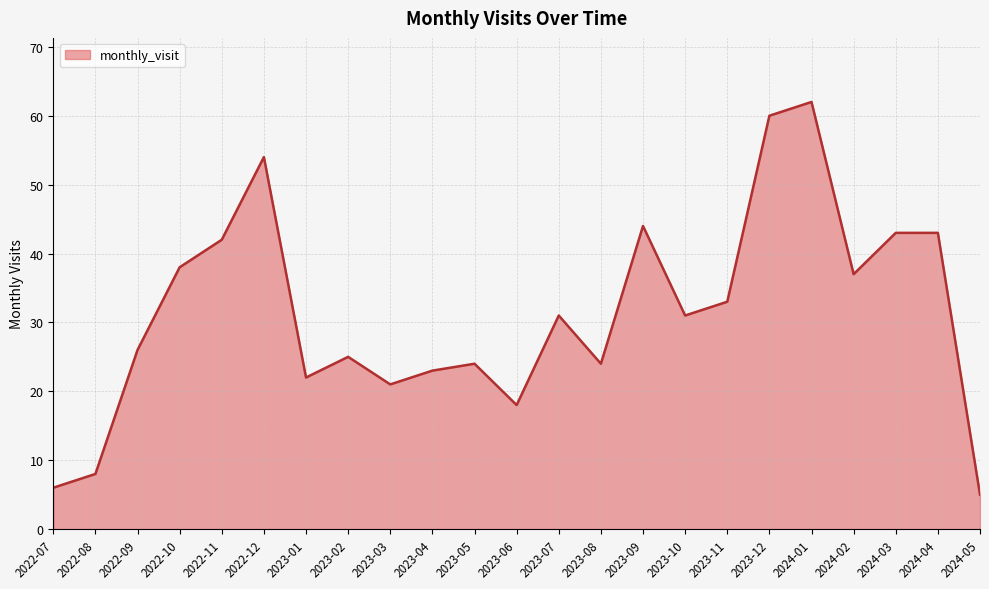

Reading left to right, what are all the values shown in this chart?

6	8	26	38	42	54	22	25	21	23	24	18	31	24	44	31	33	60	62	37	43	43	5